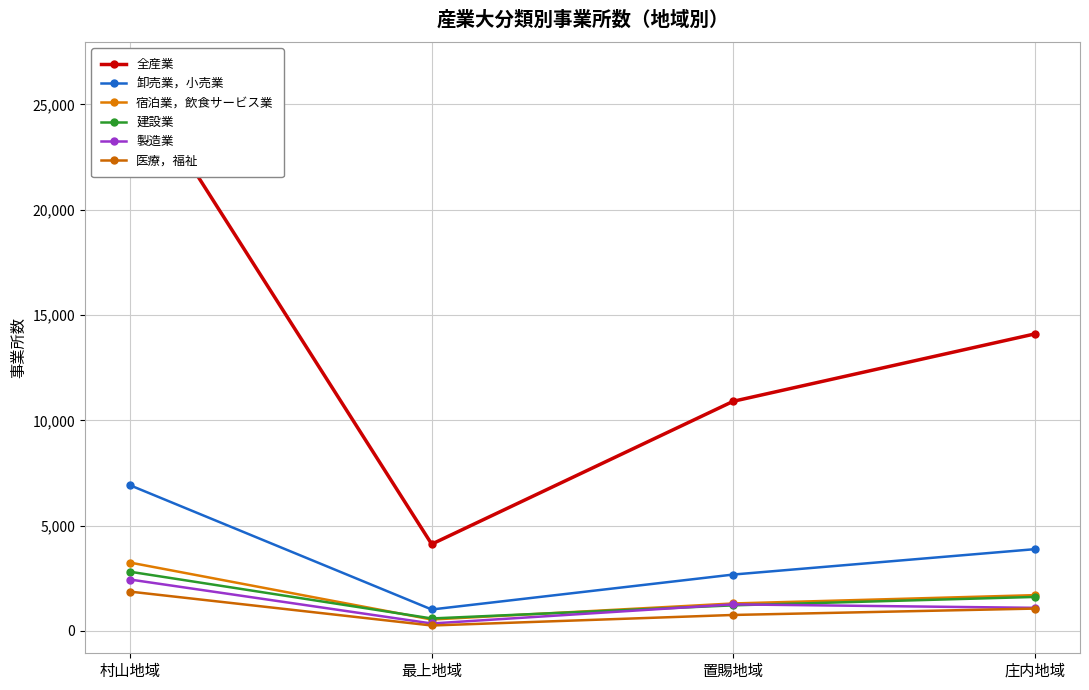

How many lines are shown in the chart?

6